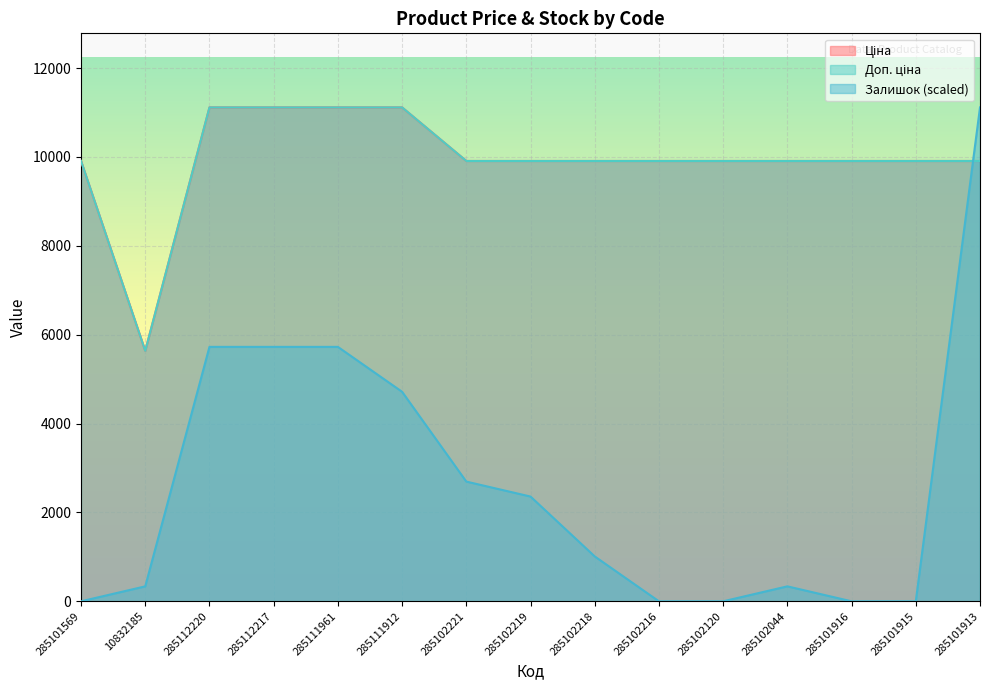

Which category has the highest value in the Доп. ціна series?

285112220